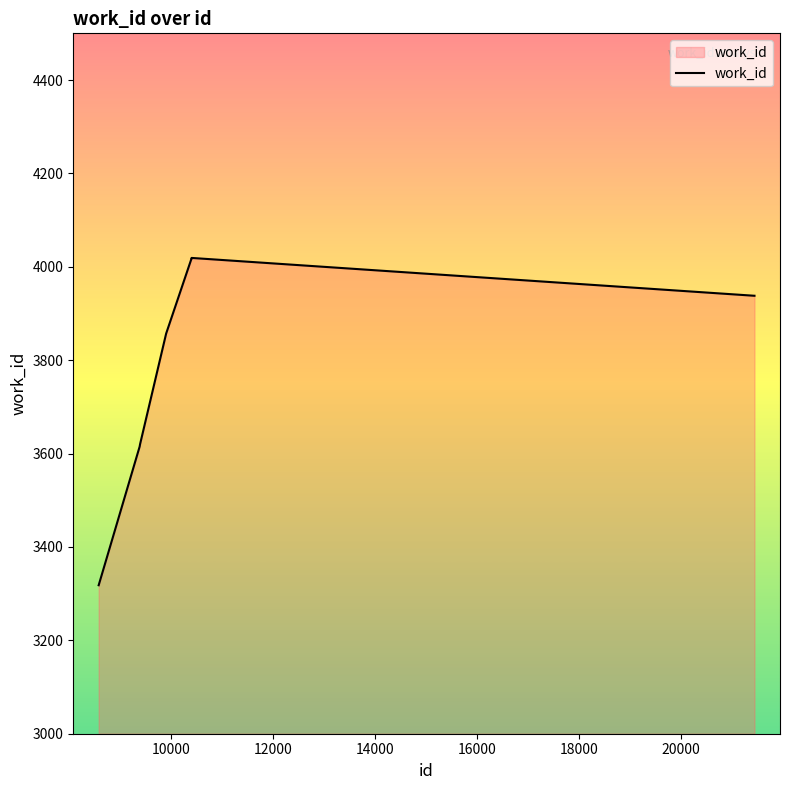

What is the maximum value shown in the chart?

4019